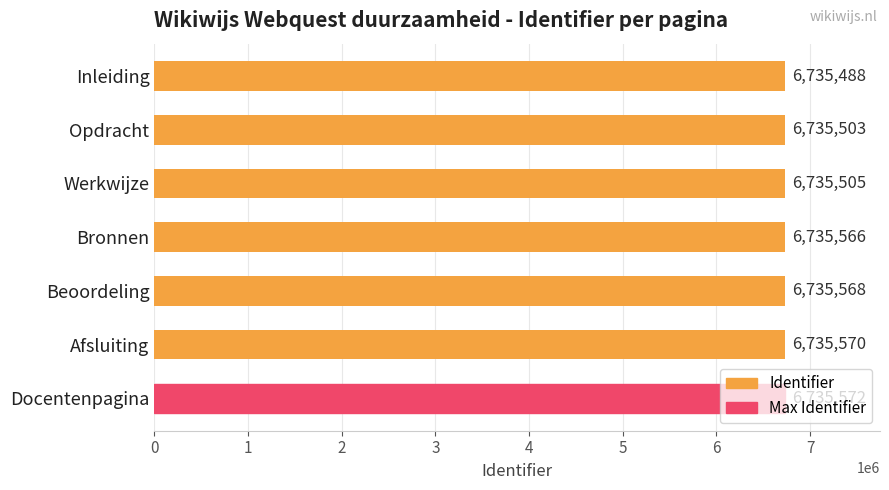

Approximately how many times larger is the value at Beoordeling compared to Afsluiting?

1.0